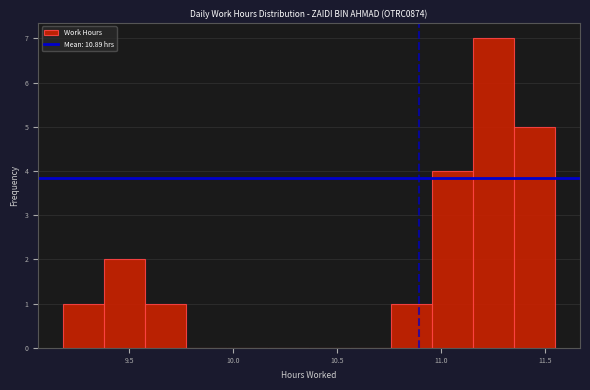

Read against the x-axis, roughly where is the centre of the tallest bar?

11.25